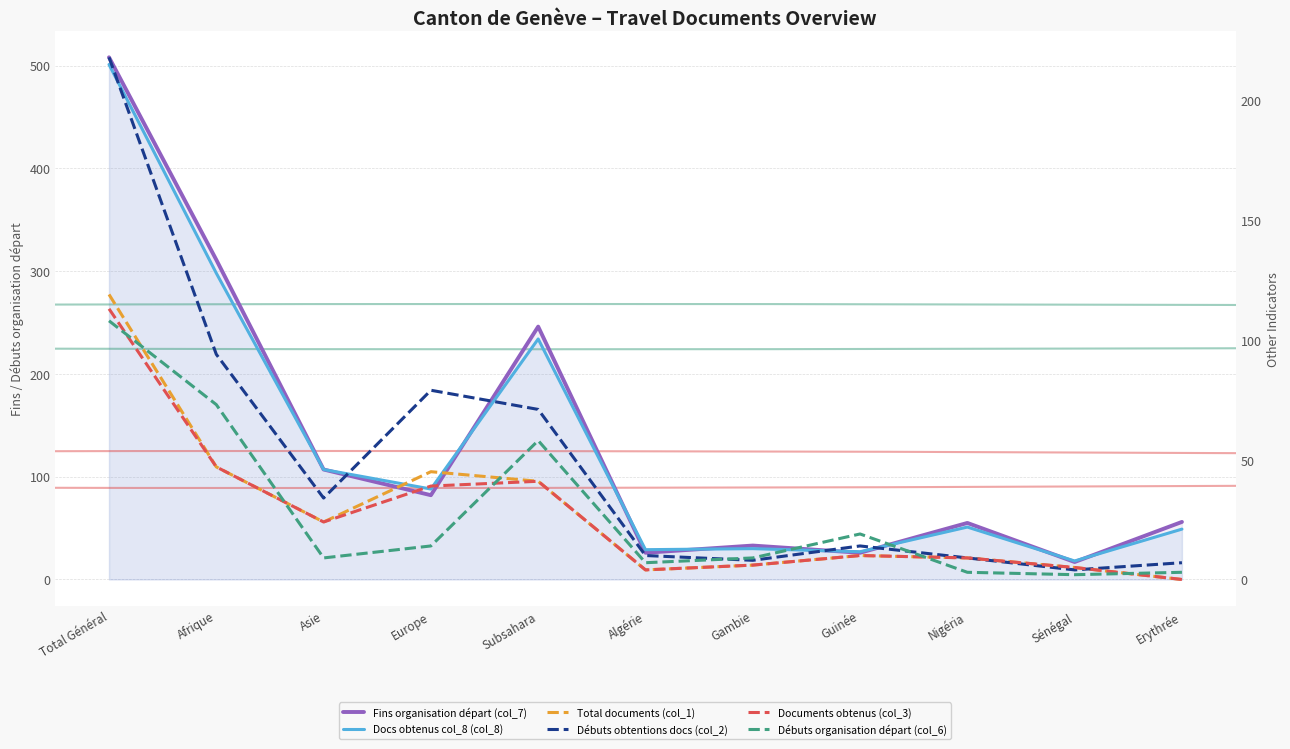

How many times do Débuts obtentions docs (col_2) and Total documents (col_1) cross each other?

1